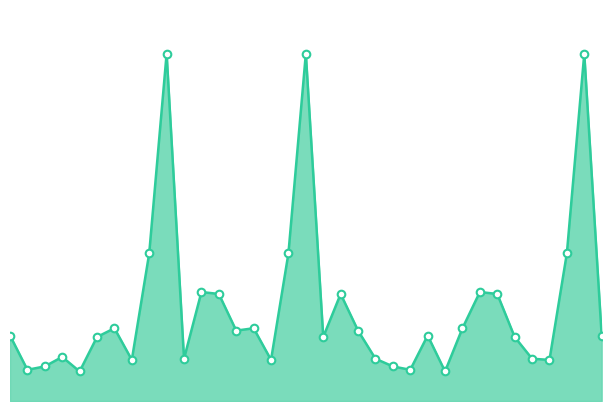

Is this an area chart (filled region under the line)?

Yes